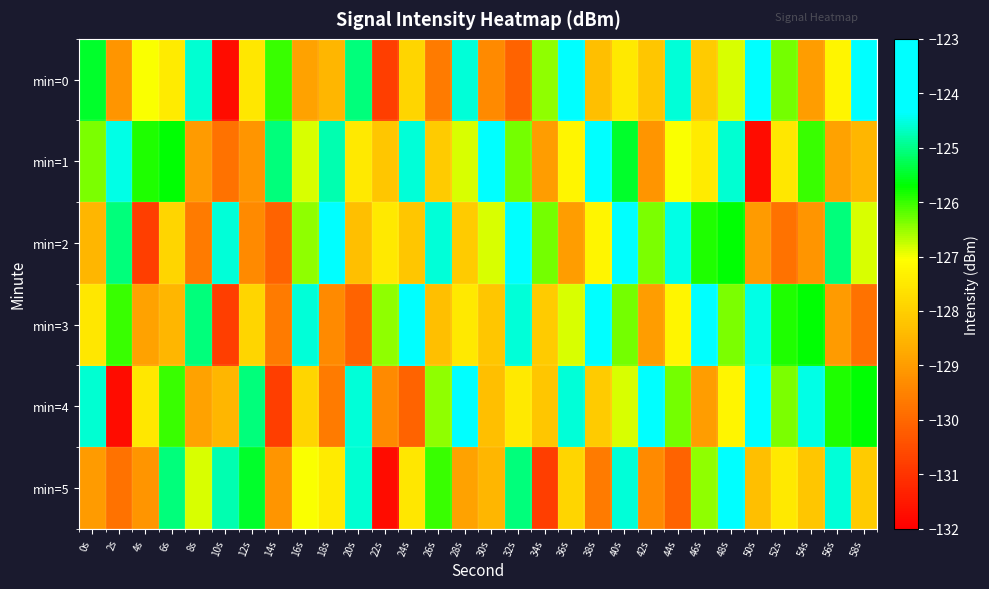

Reading left to right, extract all data points from this chart.

min=0: 0s=-125.5	2s=-129.1	4s=-127.0	6s=-127.4	8s=-124.6	10s=-131.7	12s=-127.5	14s=-126.0	16s=-128.9	18s=-128.5	20s=-125.0	22s=-130.8	24s=-127.9	26s=-129.6	28s=-124.6	30s=-129.3	32s=-130.1	34s=-126.5	36s=-124.2	38s=-128.3	40s=-127.5	42s=-128.2	44s=-124.6	46s=-128.1	48s=-126.9	50s=-123.3	52s=-126.3	54s=-129.0	56s=-127.2	58s=-124.3
min=1: 0s=-126.4	2s=-124.5	4s=-125.9	6s=-125.7	8s=-129.0	10s=-129.8	12s=-129.1	14s=-125.1	16s=-126.8	18s=-124.8	20s=-127.5	22s=-128.2	24s=-124.6	26s=-128.1	28s=-126.9	30s=-123.3	32s=-126.3	34s=-129.0	36s=-127.2	38s=-124.3	40s=-125.5	42s=-129.1	44s=-127.0	46s=-127.4	48s=-124.6	50s=-131.7	52s=-127.5	54s=-126.0	56s=-128.9	58s=-128.5
min=2: 0s=-128.5	2s=-125.0	4s=-130.8	6s=-127.9	8s=-129.6	10s=-124.6	12s=-129.3	14s=-130.1	16s=-126.5	18s=-124.2	20s=-128.3	22s=-127.5	24s=-128.2	26s=-124.6	28s=-128.1	30s=-126.9	32s=-123.3	34s=-126.3	36s=-129.0	38s=-127.2	40s=-124.3	42s=-126.4	44s=-124.5	46s=-125.9	48s=-125.7	50s=-129.0	52s=-129.8	54s=-129.1	56s=-125.1	58s=-126.8
min=3: 0s=-127.5	2s=-126.0	4s=-128.9	6s=-128.5	8s=-125.0	10s=-130.8	12s=-127.9	14s=-129.6	16s=-124.6	18s=-129.3	20s=-130.1	22s=-126.5	24s=-124.2	26s=-128.3	28s=-127.5	30s=-128.2	32s=-124.6	34s=-128.1	36s=-126.9	38s=-123.3	40s=-126.3	42s=-129.0	44s=-127.2	46s=-124.3	48s=-126.4	50s=-124.5	52s=-125.9	54s=-125.7	56s=-129.0	58s=-129.8
min=4: 0s=-124.6	2s=-131.7	4s=-127.5	6s=-126.0	8s=-128.9	10s=-128.5	12s=-125.0	14s=-130.8	16s=-127.9	18s=-129.6	20s=-124.6	22s=-129.3	24s=-130.1	26s=-126.5	28s=-124.2	30s=-128.3	32s=-127.5	34s=-128.2	36s=-124.6	38s=-128.1	40s=-126.9	42s=-123.3	44s=-126.3	46s=-129.0	48s=-127.2	50s=-124.3	52s=-126.4	54s=-124.5	56s=-125.9	58s=-125.7
min=5: 0s=-129.0	2s=-129.8	4s=-129.1	6s=-125.1	8s=-126.8	10s=-124.8	12s=-125.5	14s=-129.1	16s=-127.0	18s=-127.4	20s=-124.6	22s=-131.7	24s=-127.5	26s=-126.0	28s=-128.9	30s=-128.5	32s=-125.0	34s=-130.8	36s=-127.9	38s=-129.6	40s=-124.6	42s=-129.3	44s=-130.1	46s=-126.5	48s=-124.2	50s=-128.3	52s=-127.5	54s=-128.2	56s=-124.6	58s=-128.1